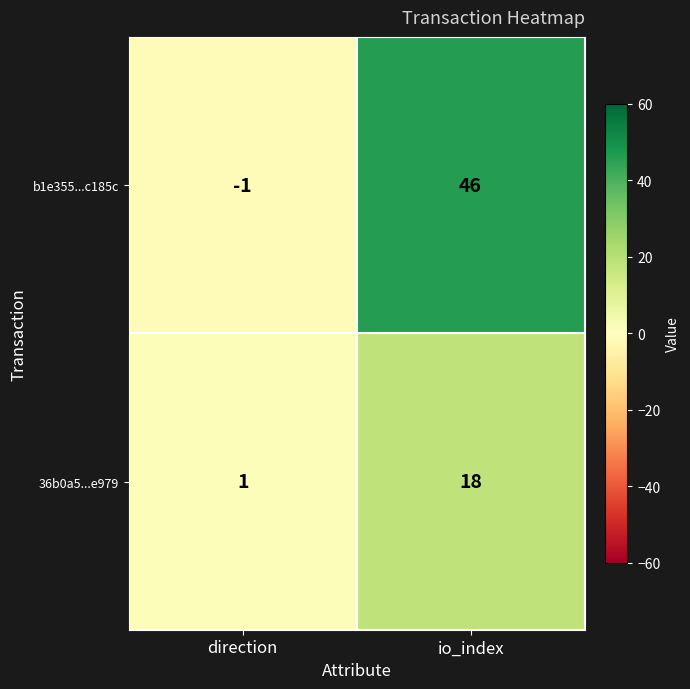

What is the maximum value shown in the chart?

46